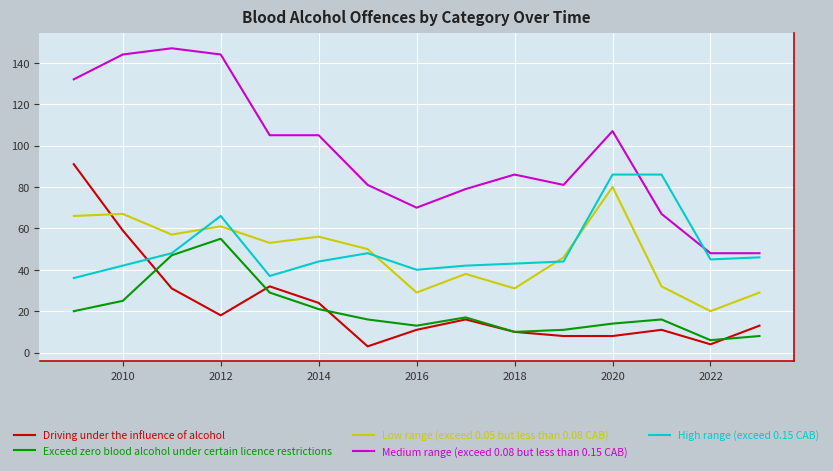

True or false: Exceed zero blood alcohol under certain licence restrictions and Low range (exceed 0.05 but less than 0.08 CAB) intersect in this chart.

False